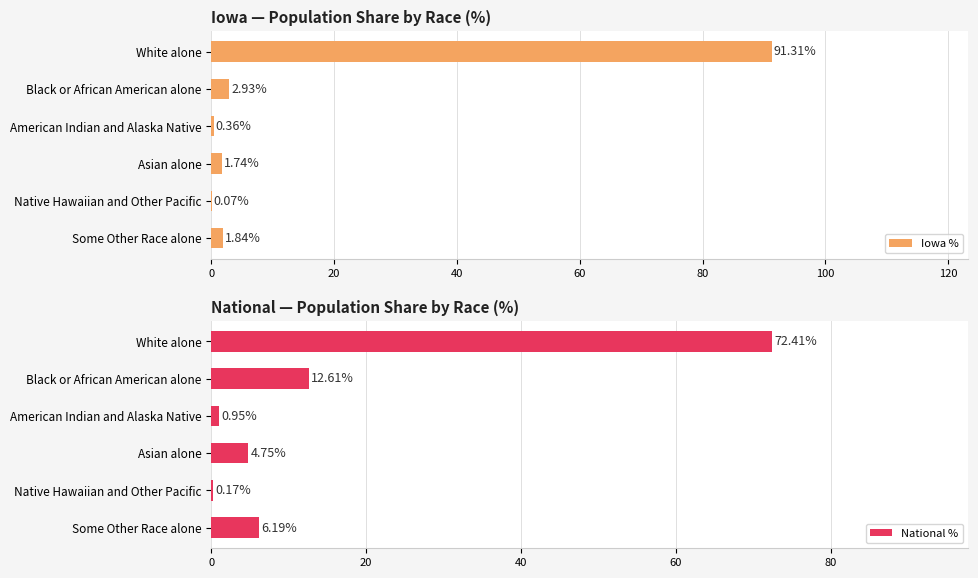

What is the value of the Iowa % bar at the 5th from the left?

2.9